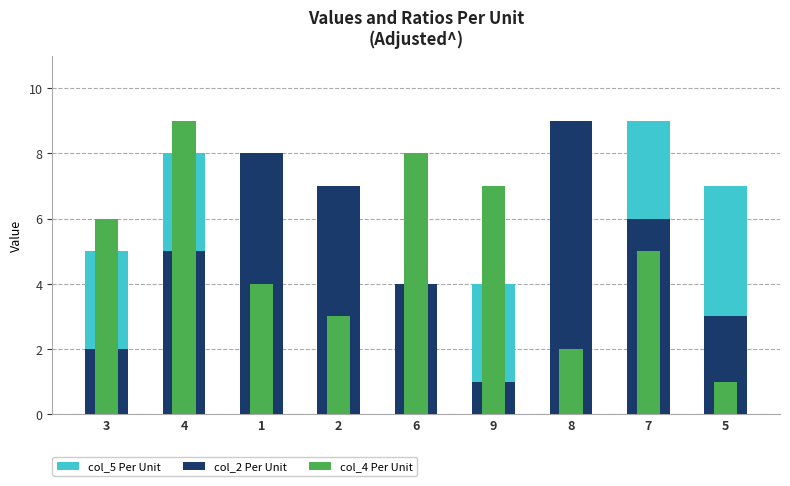

How many series are shown in this chart?

3